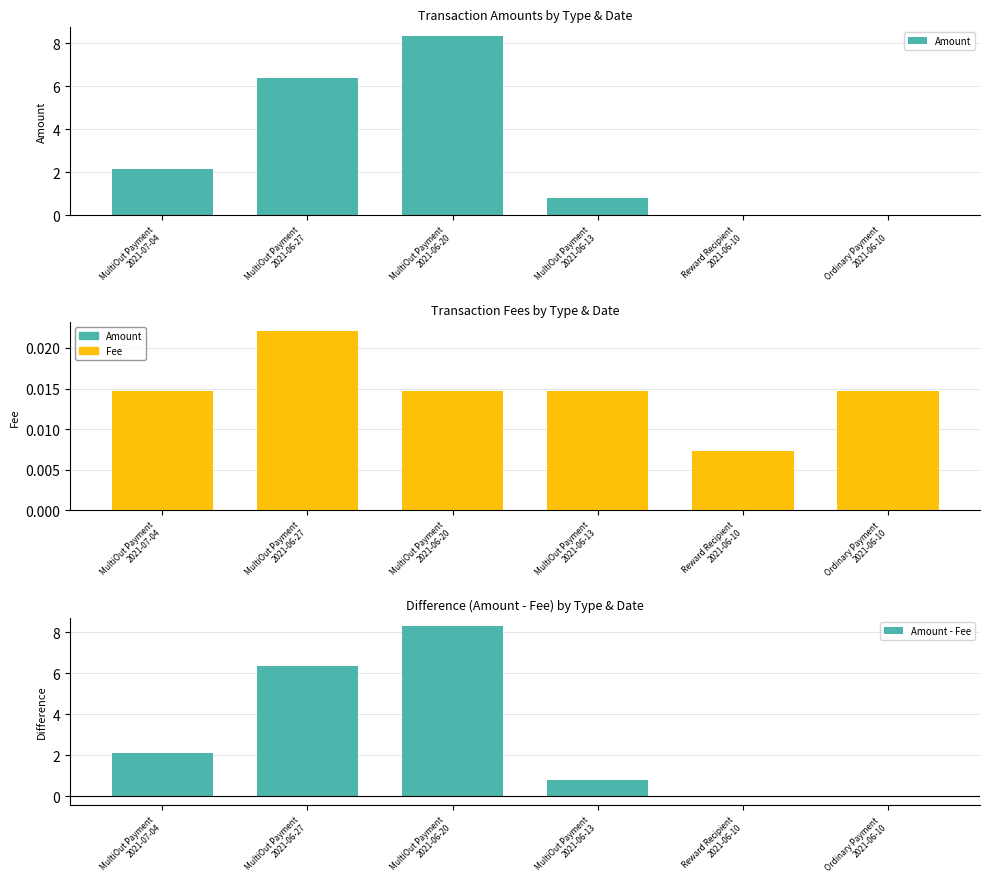

What is the difference between the maximum and second lowest values in the Amount - Fee series?

8.3